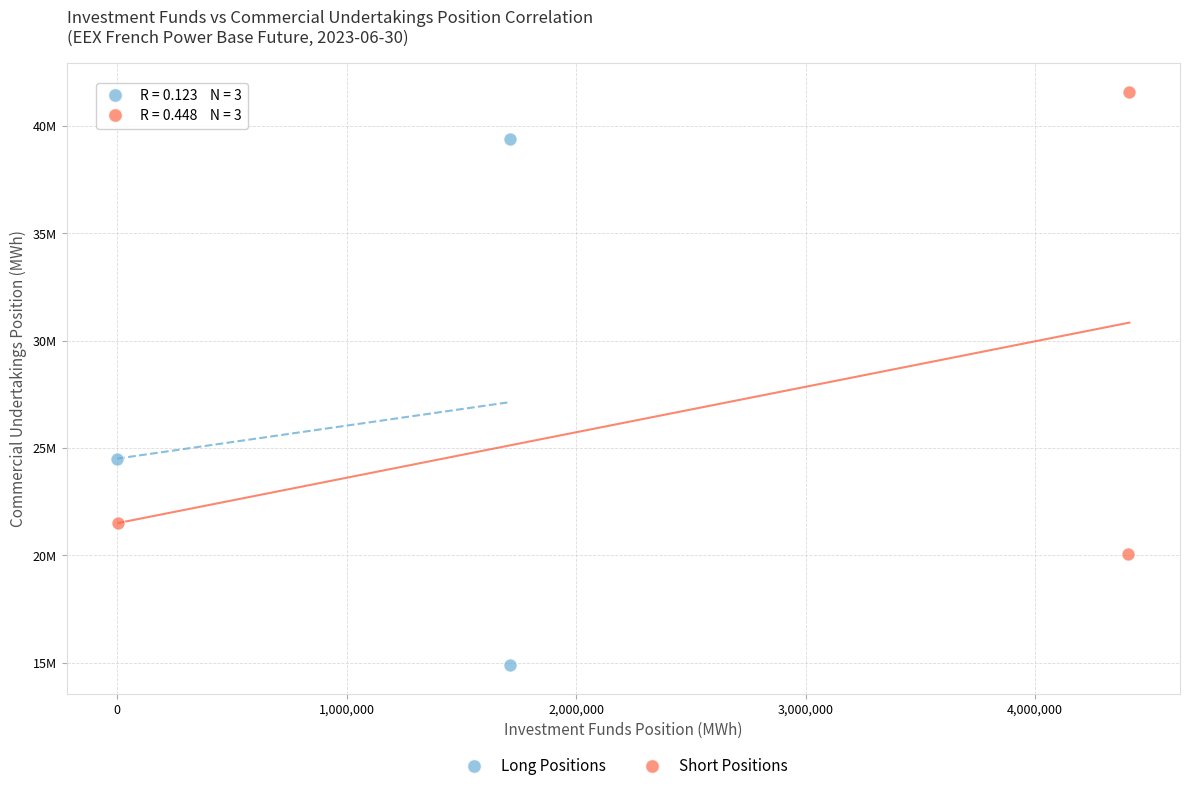

Which series has the widest spread of Y values?

Long Positions